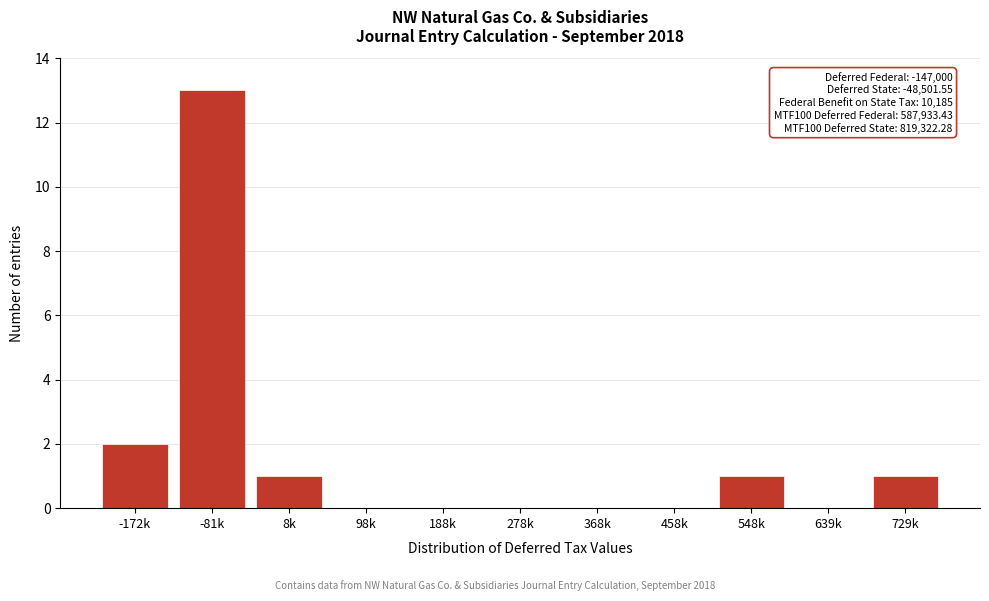

Reading right to left, extract all data points from this chart.

729k=1	639k=0	548k=1	458k=0	368k=0	278k=0	188k=0	98k=0	8k=1	-81k=13	-172k=2